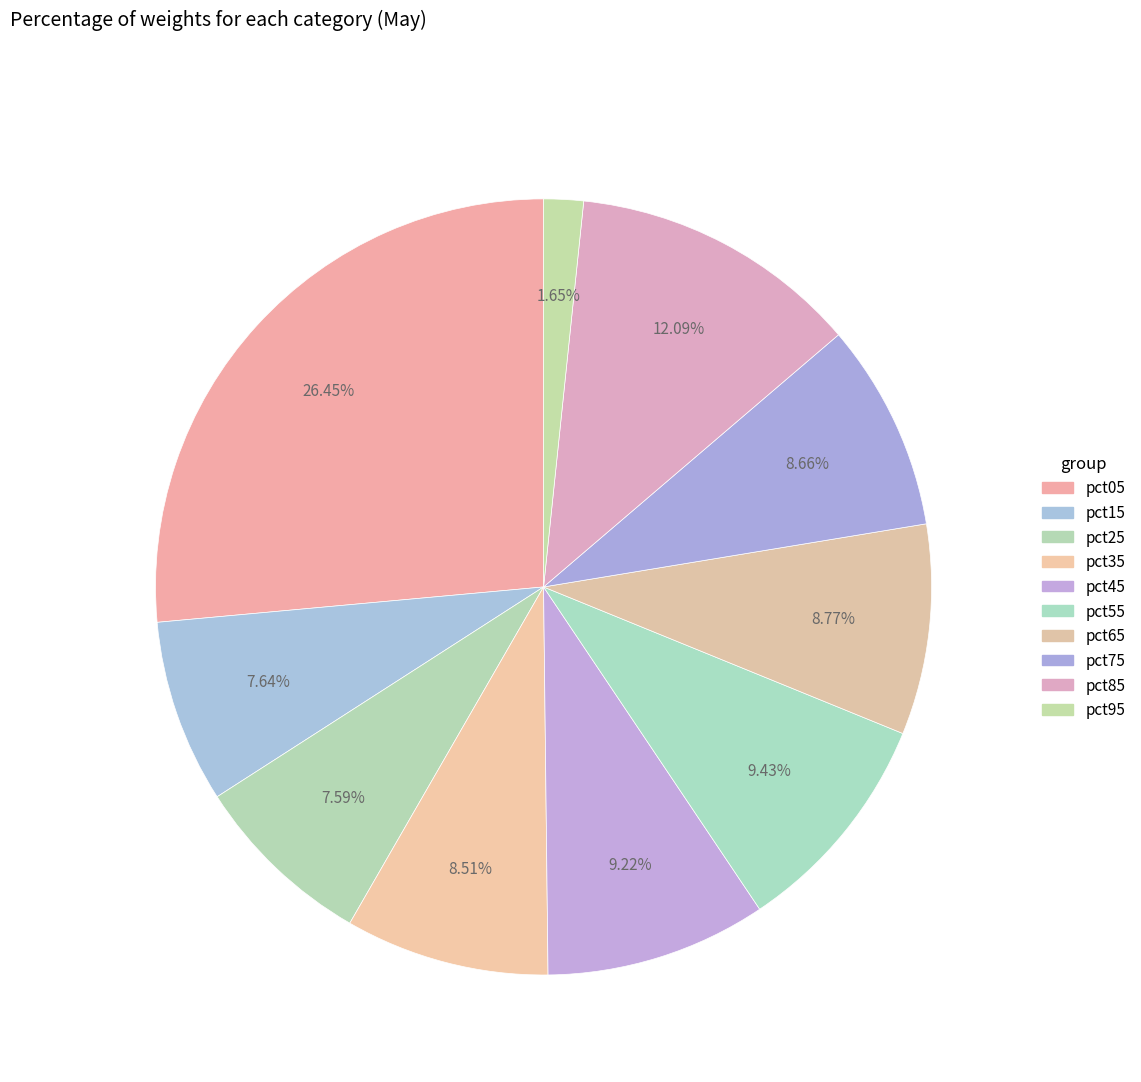

Is there a majority slice in this chart?

No